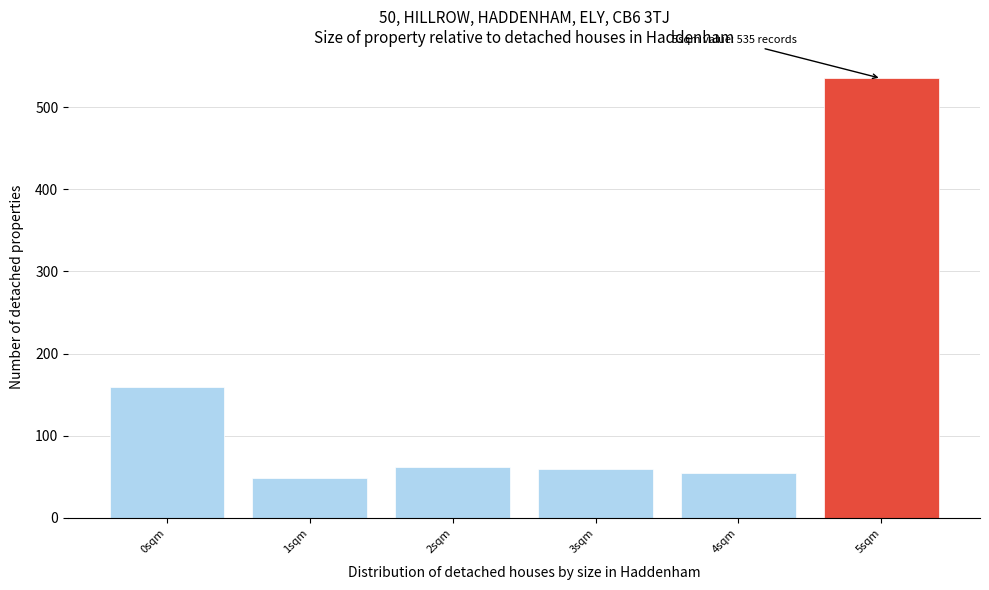

Which range on the x-axis has the tallest bar?

4.5 to 5.5